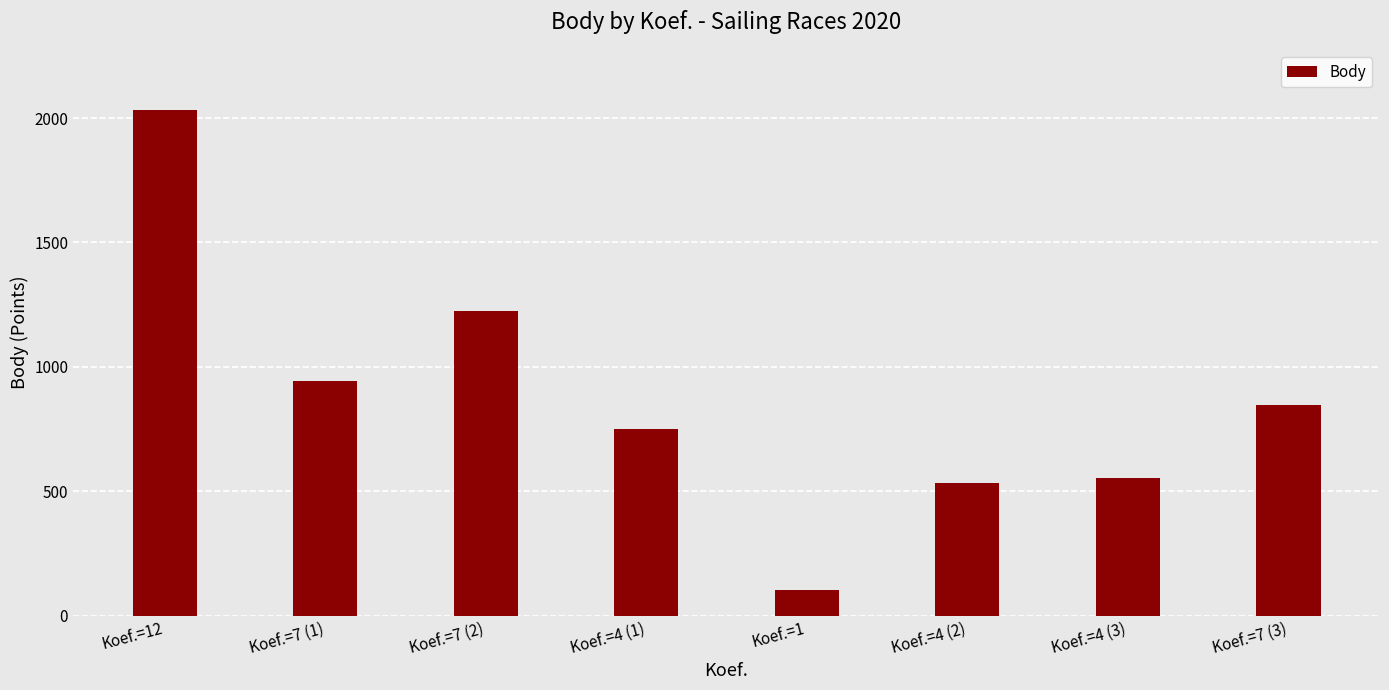

What is the change in value from Koef.=12 to Koef.=7 (3)?

-1184